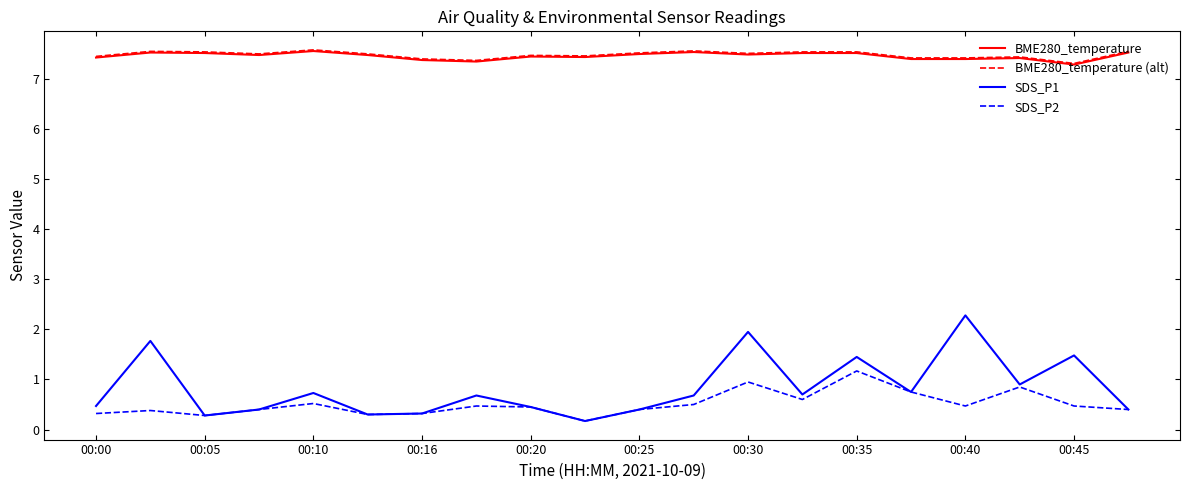

True or false: SDS_P1 has more than 0 points higher than both neighbors.

True